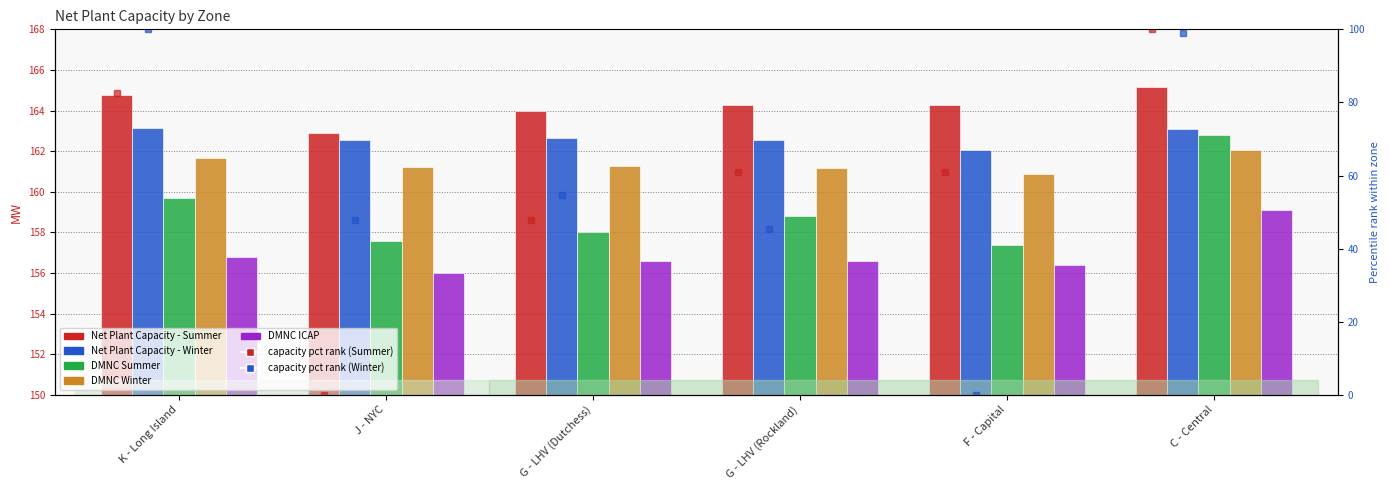

Is the value of DMNC Winter at G - LHV (Rockland) greater than the value of Net Plant Capacity - Winter at G - LHV (Dutchess)?

No